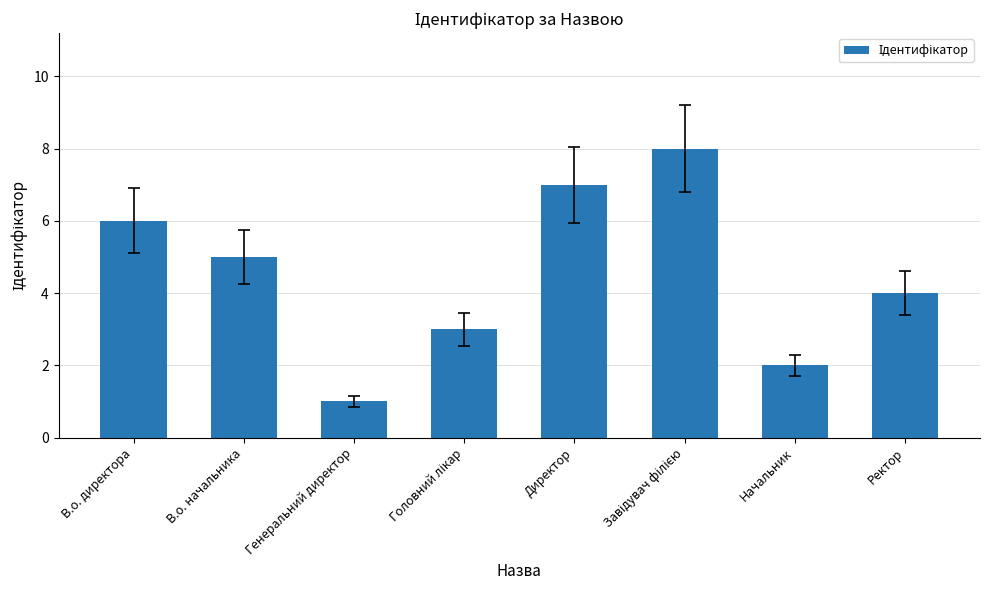

Are the bars horizontal?

No